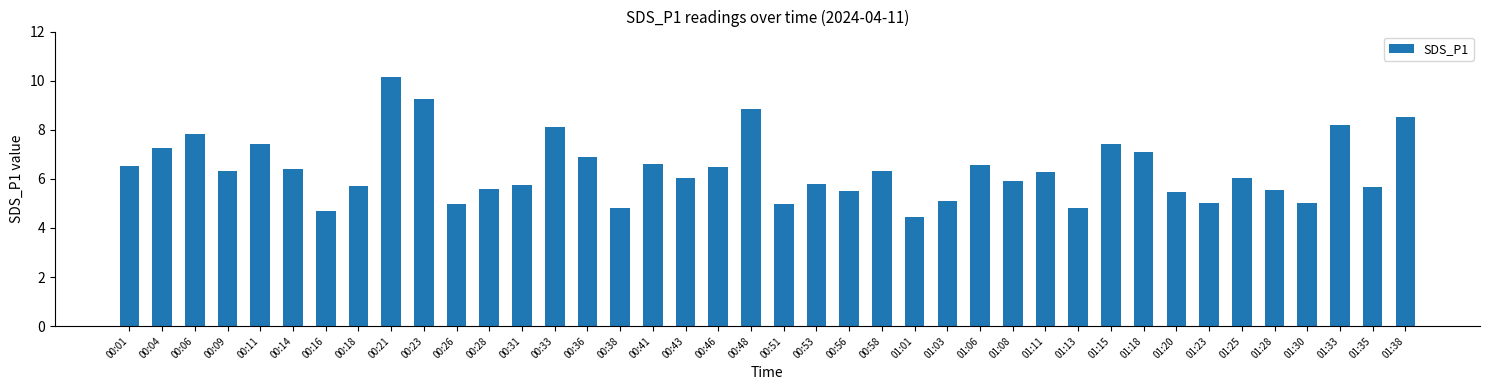

What is the difference between the values at 00:04 and 00:21?

2.9